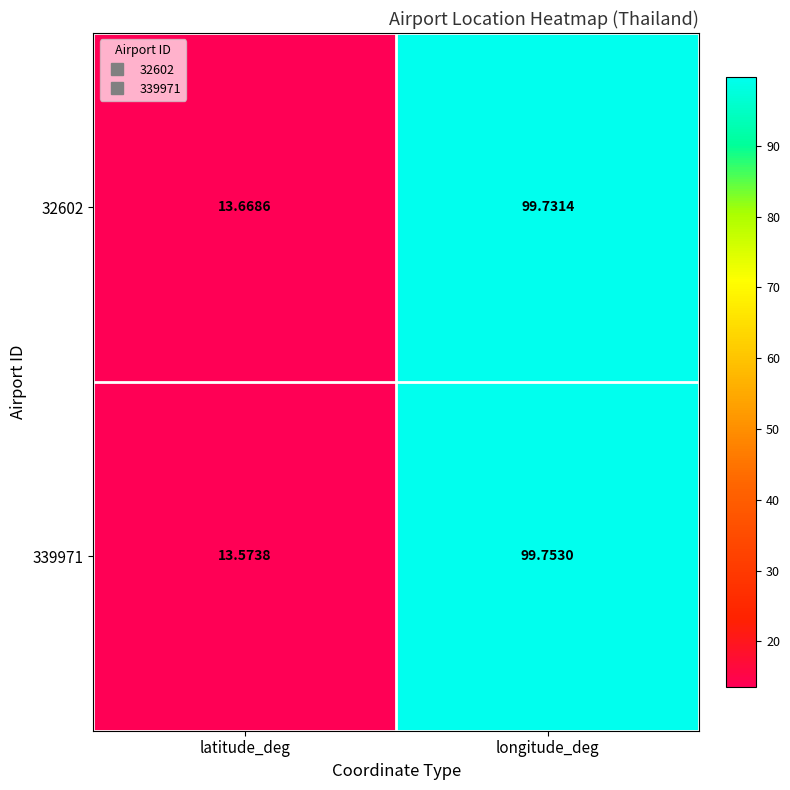

Which category has the highest value in the 32602 series?

longitude_deg